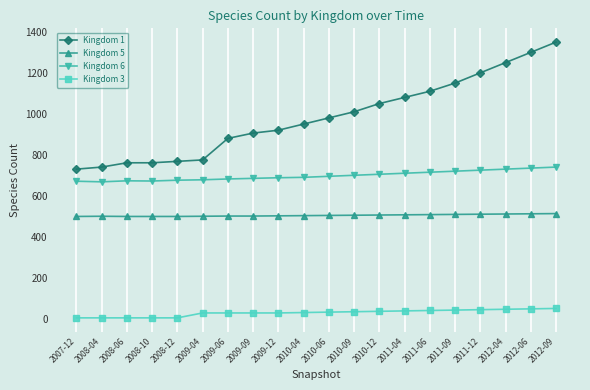

What is the difference between the highest and lowest values at 2012-06?

1252